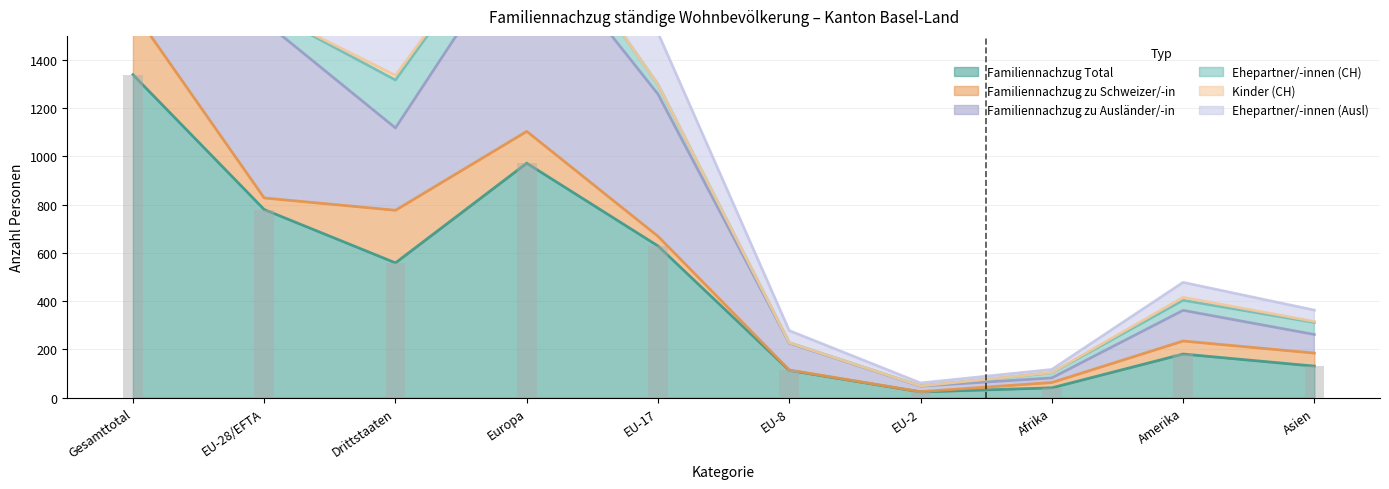

At which label does Ehepartner/-innen (Ausl) first exceed 1512?

Gesamttotal